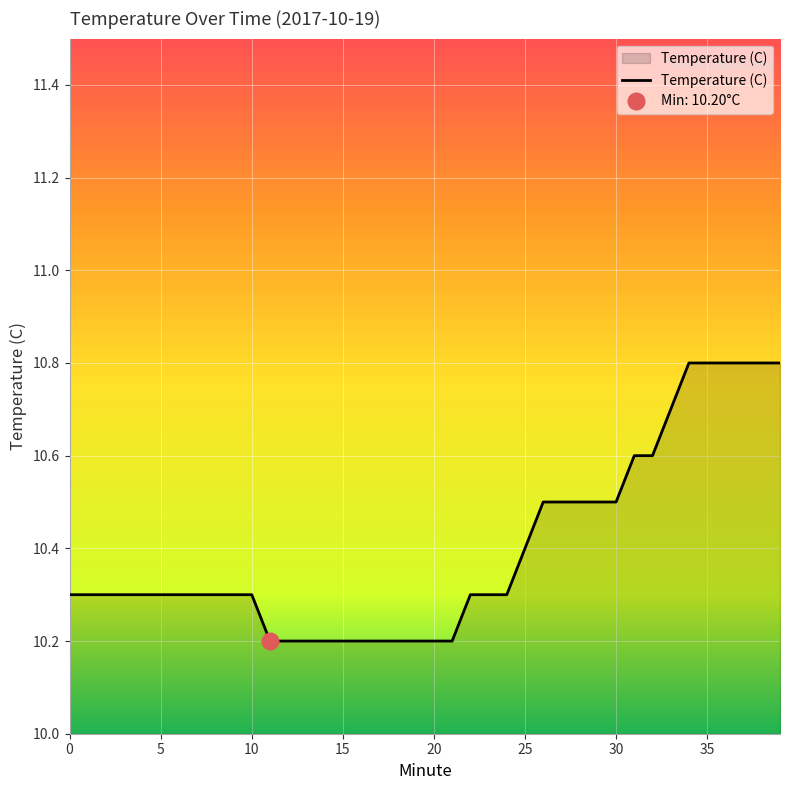

What is the maximum value shown in the chart?

10.8